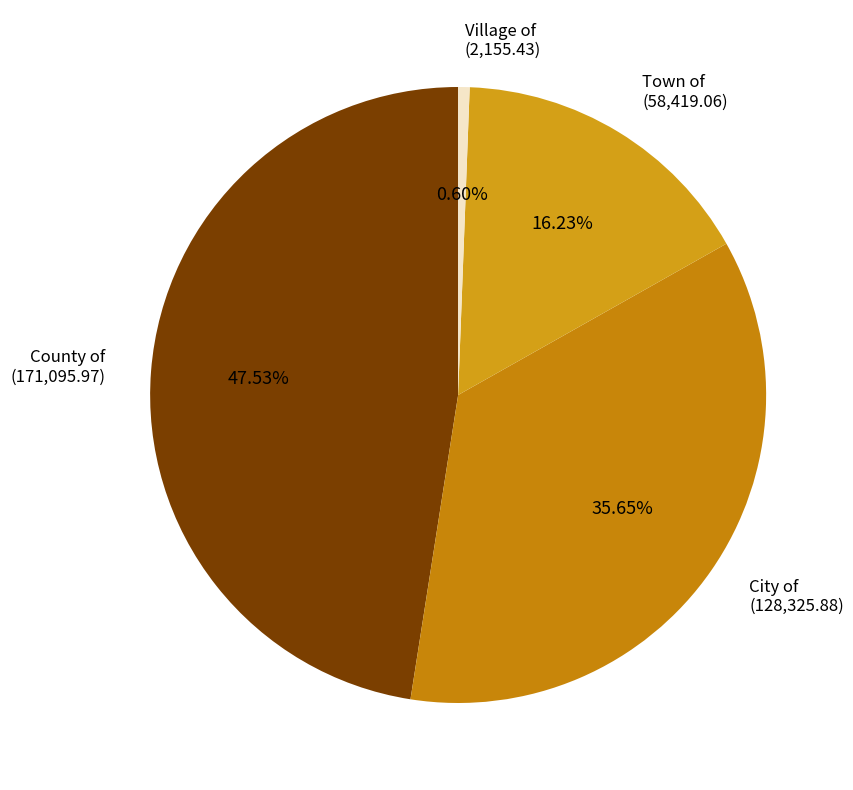

Do Village of and Town of together represent more than half of the pie?

No